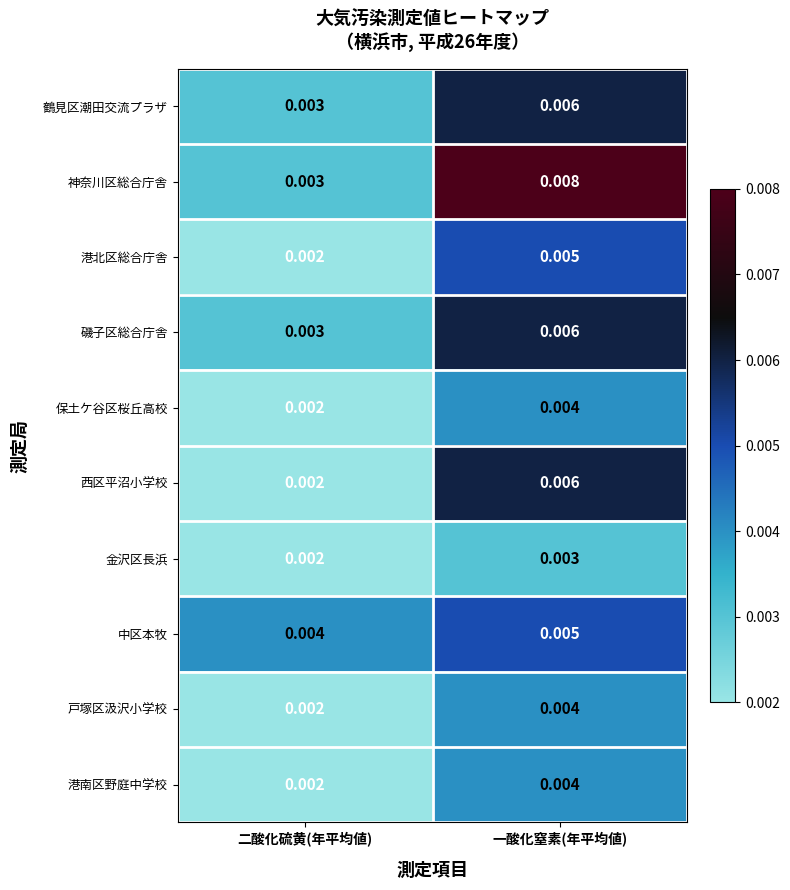

At which label does 磯子区総合庁舎 reach its minimum?

二酸化硫黄(年平均値)